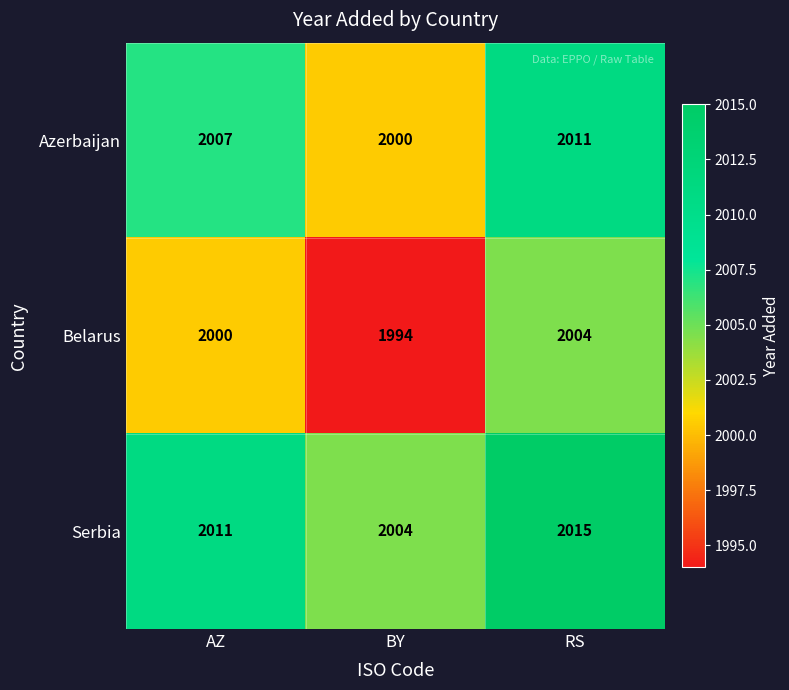

What is the spread (max minus min) of values at AZ?

11